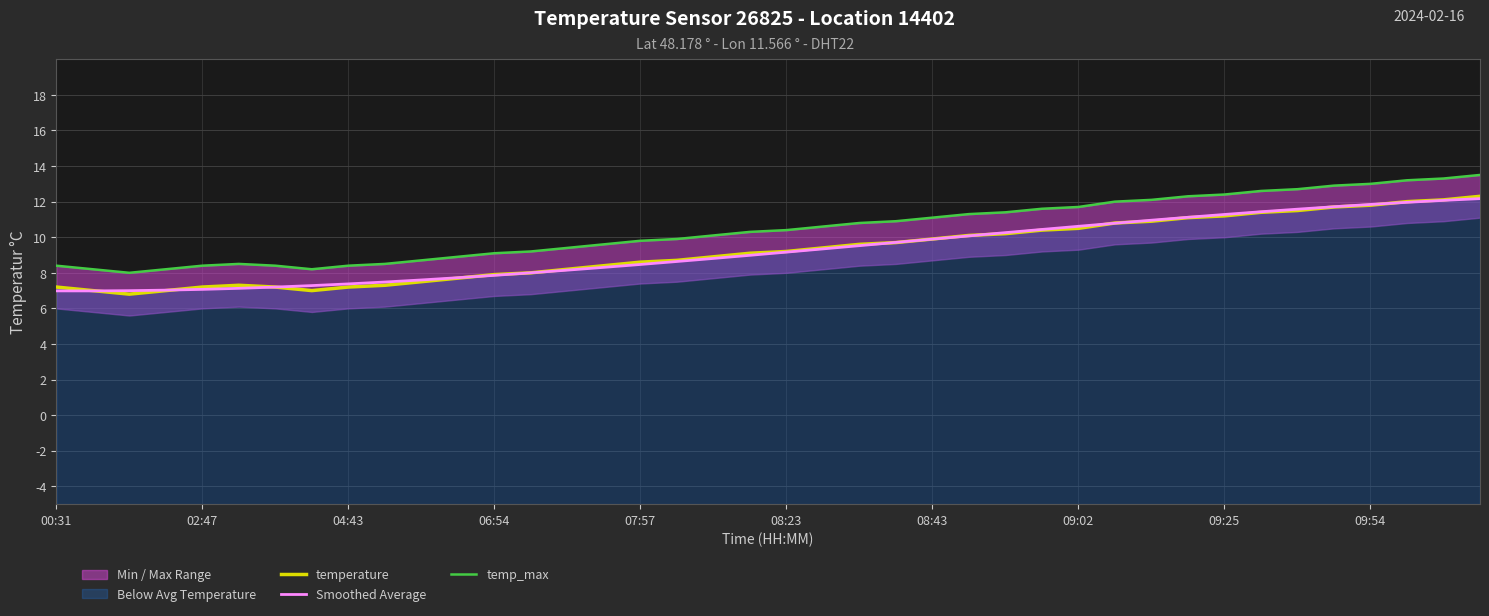

Between 09:02 and 32, which series saw the biggest shift?

temp_max